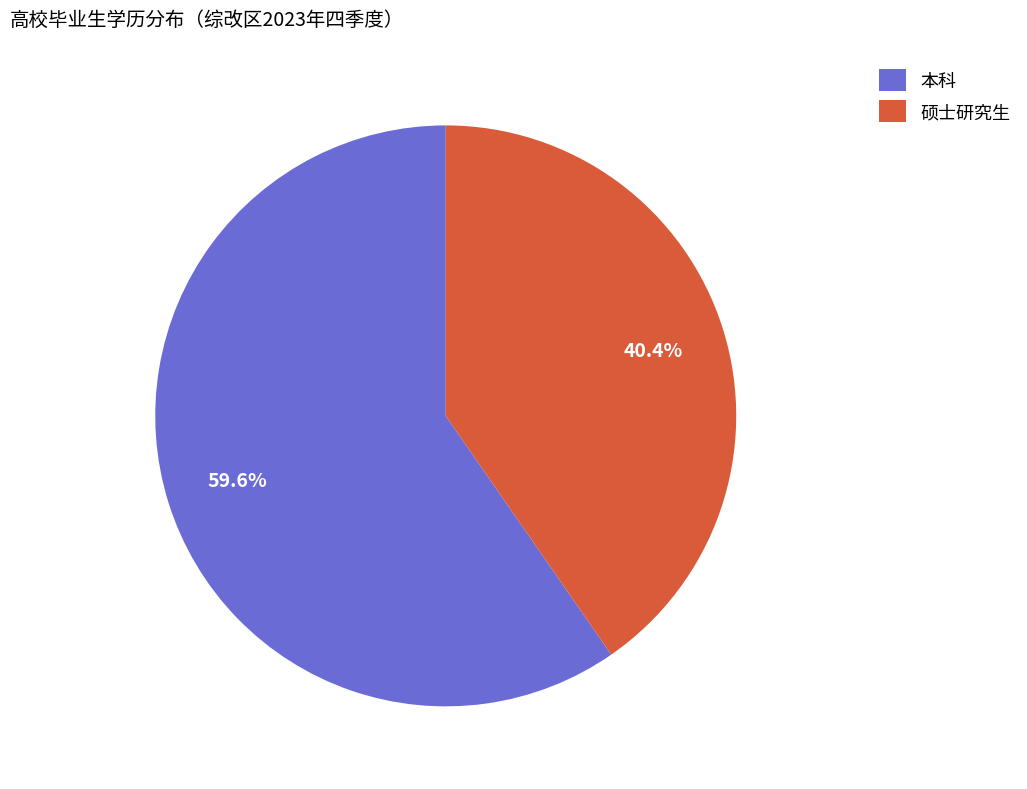

Rank the categories by value from highest to lowest.

本科, 硕士研究生